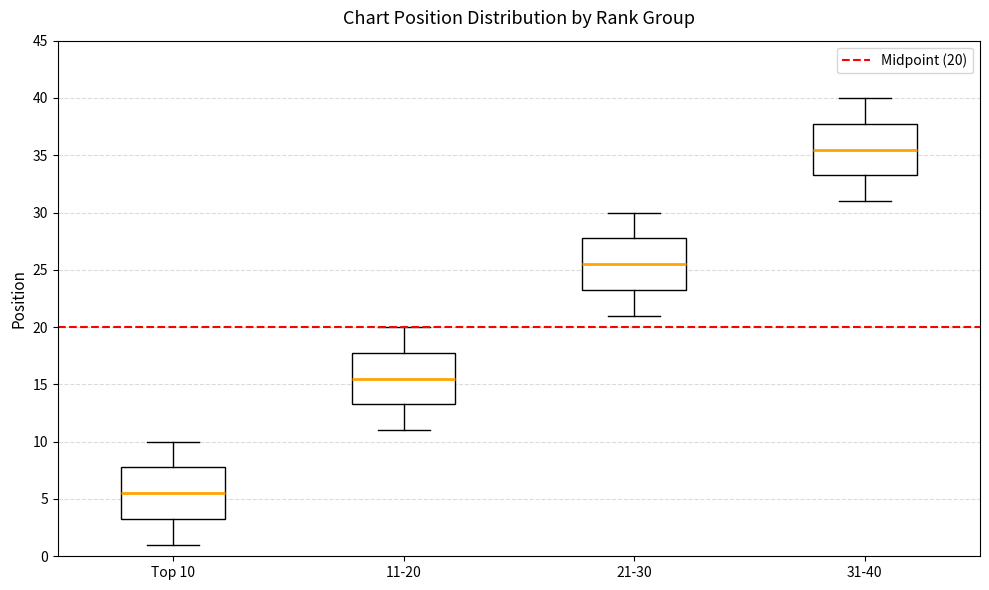

Reading left to right, transcribe this box plot: for each box, give where its median line is, the range the box spans, and where its two whiskers end, as read against the y-axis. The values are not printed on the chart, so give them approximately, as read against the axis.

Top 10: median 5.5, box 3.5 to 8.0, whiskers 1.0 to 10.0
11-20: median 15.5, box 13.5 to 18.0, whiskers 11.0 to 20.0
21-30: median 25.5, box 23.5 to 28.0, whiskers 21.0 to 30.0
31-40: median 35.5, box 33.5 to 38.0, whiskers 31.0 to 40.0